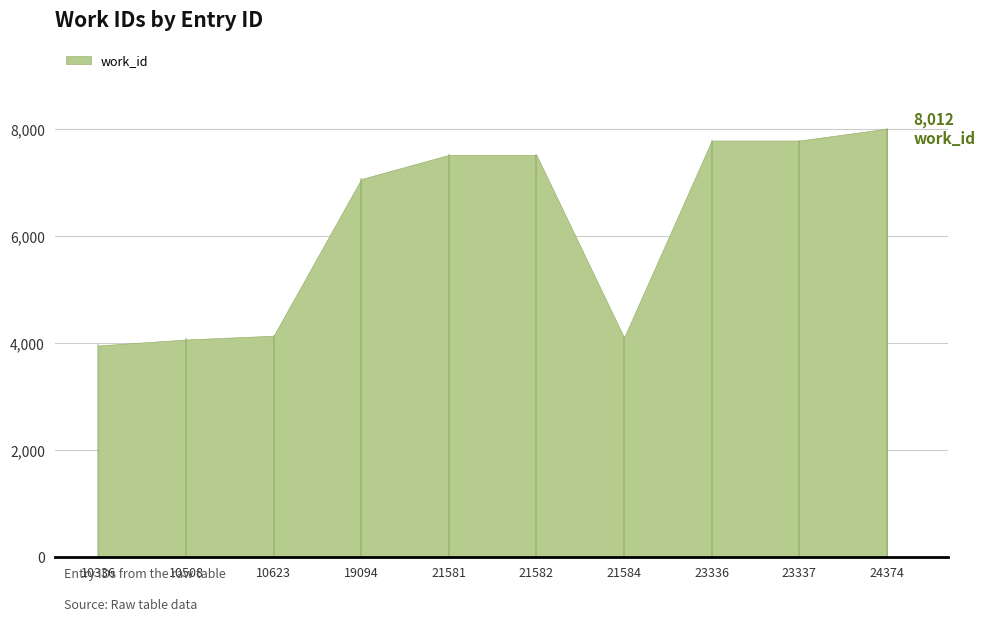

True or false: the data has more than 0 interior local peaks.

False